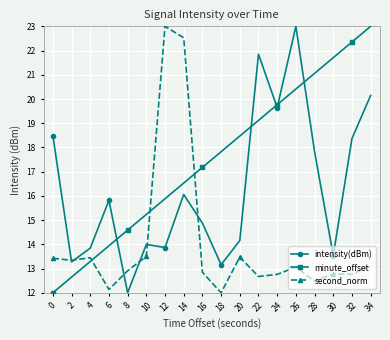

Is it true that second_norm equals 12.0 at 18?

True